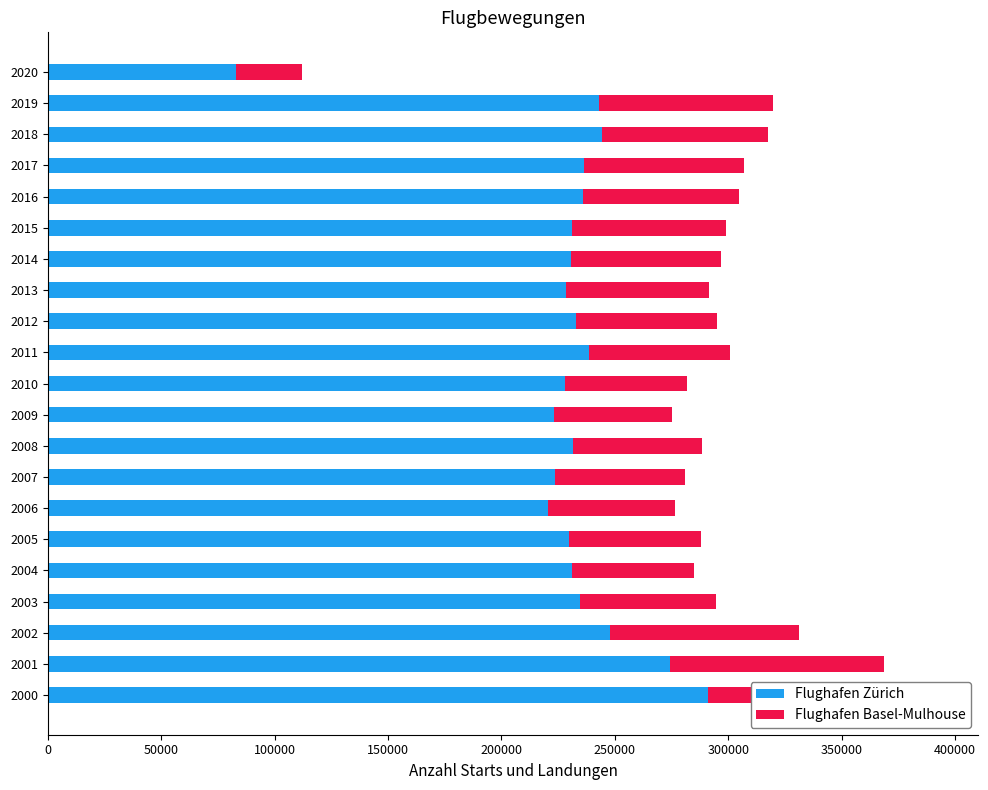

The value of Flughafen Basel-Mulhouse at 2012 is 61754. True or false?

True